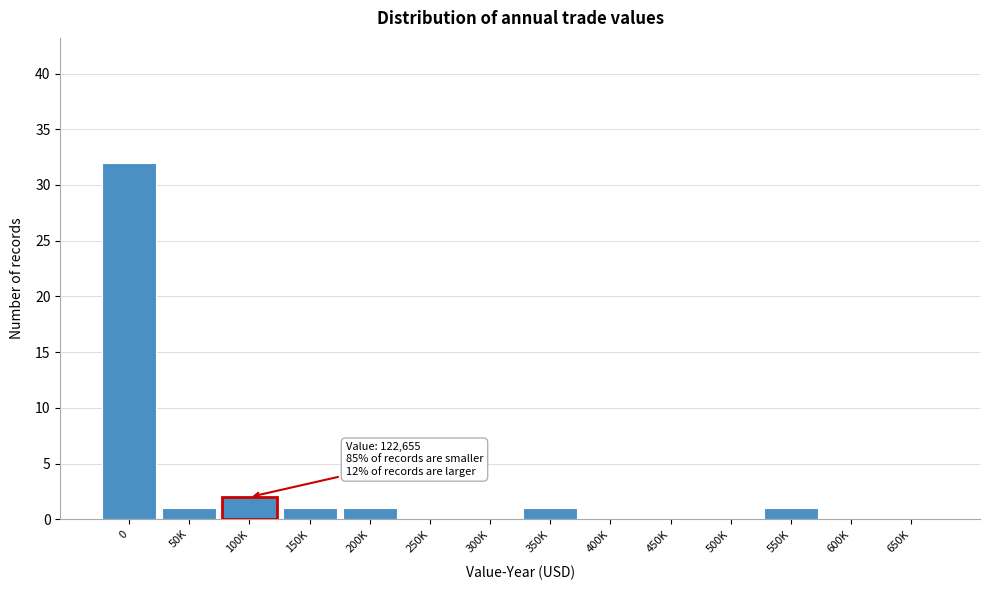

Reading left to right, extract all data points from this chart.

0=32	50K=1	100K=2	150K=1	200K=1	250K=0	300K=0	350K=1	400K=0	450K=0	500K=0	550K=1	600K=0	650K=0